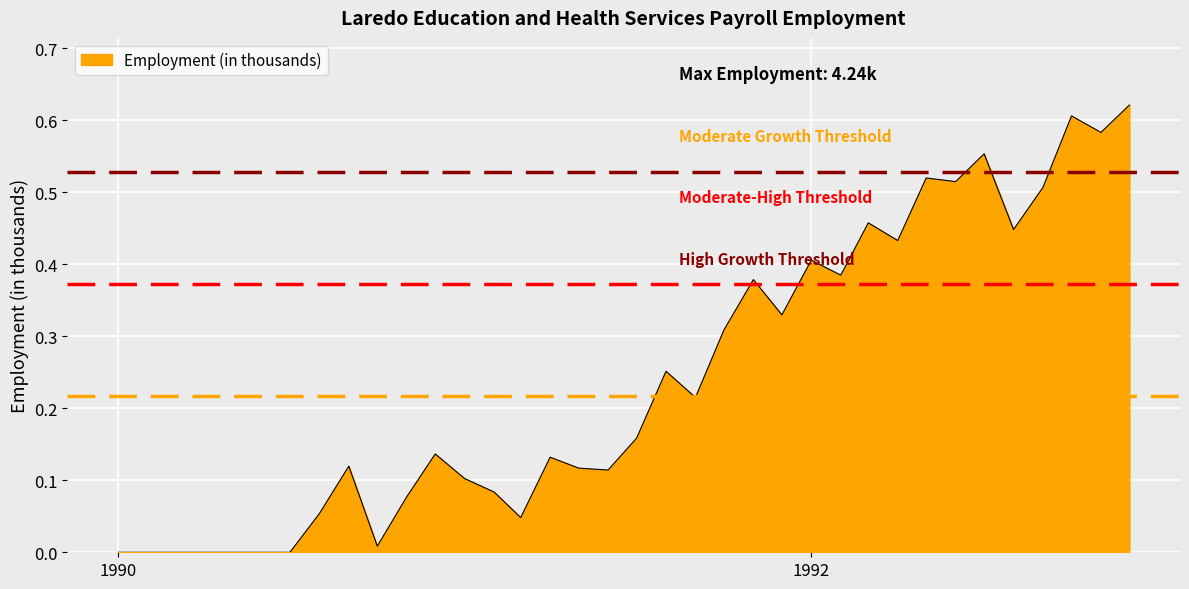

What is the value of the 32nd point from the left?

0.4